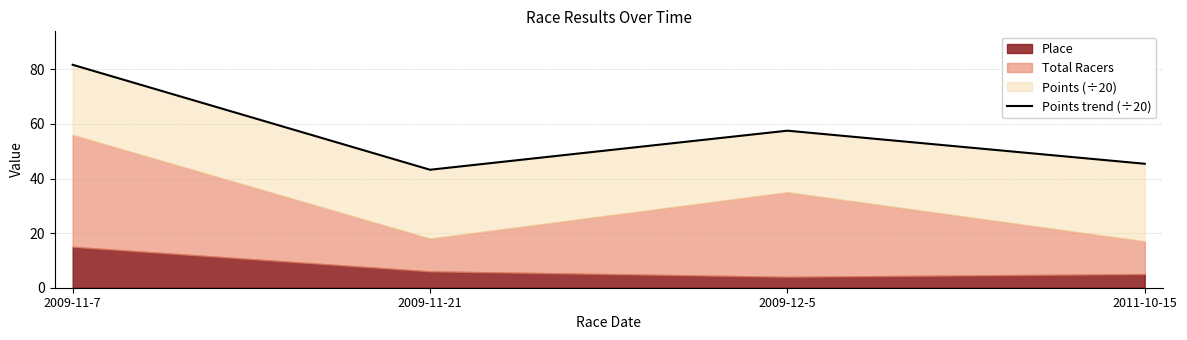

Approximately how many times larger is the value at 2009-11-21 compared to 2009-11-7?

0.5